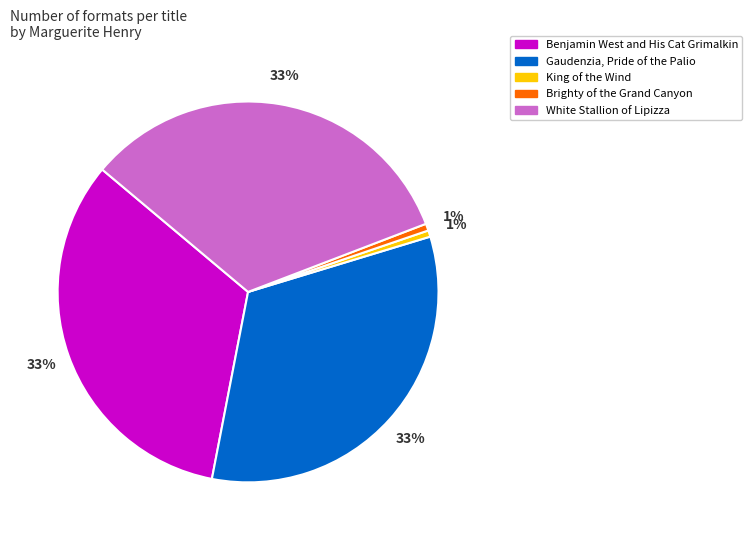

What percentage is the White Stallion of Lipizza slice, to the nearest percent?

33%